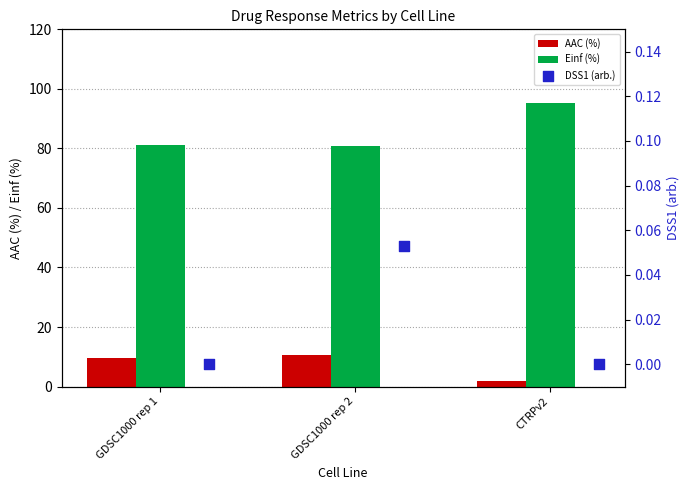

Is the value of AAC (%) at GDSC1000 rep 1 greater than the value of Einf (%) at CTRPv2?

No